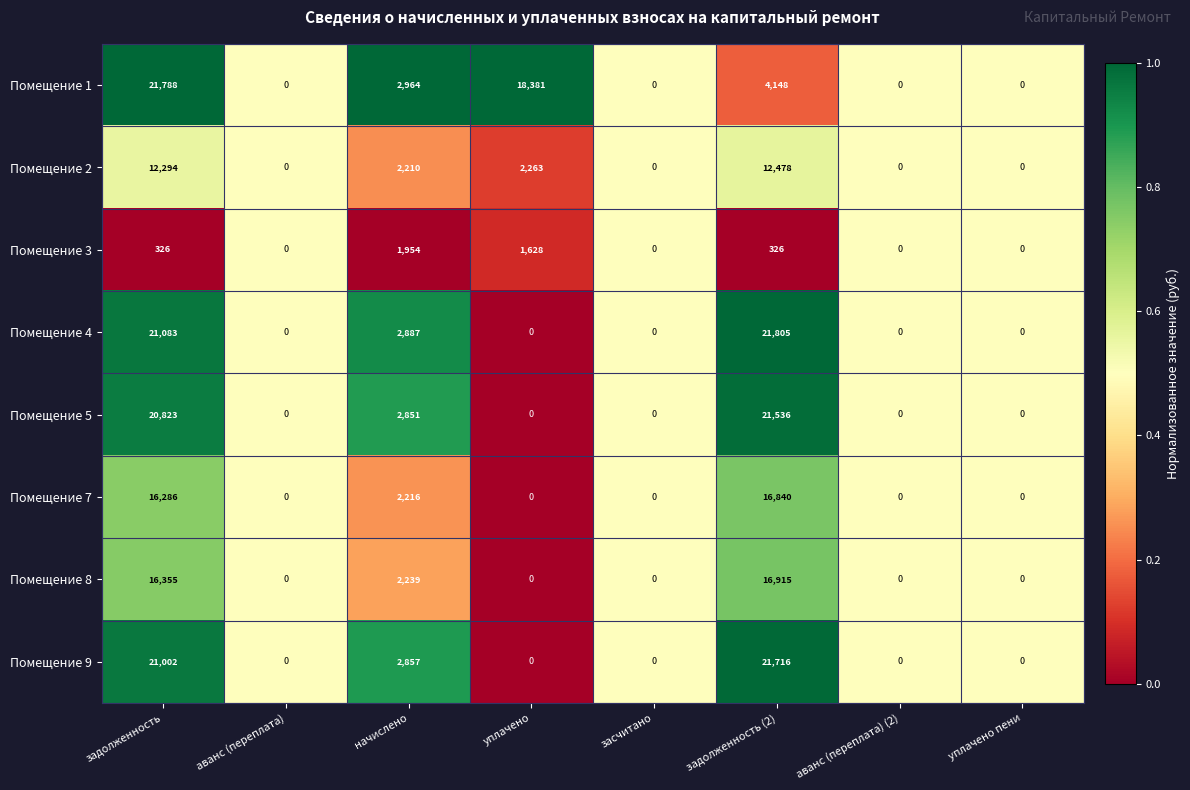

At which category is the sum across all series the highest?

задолженность